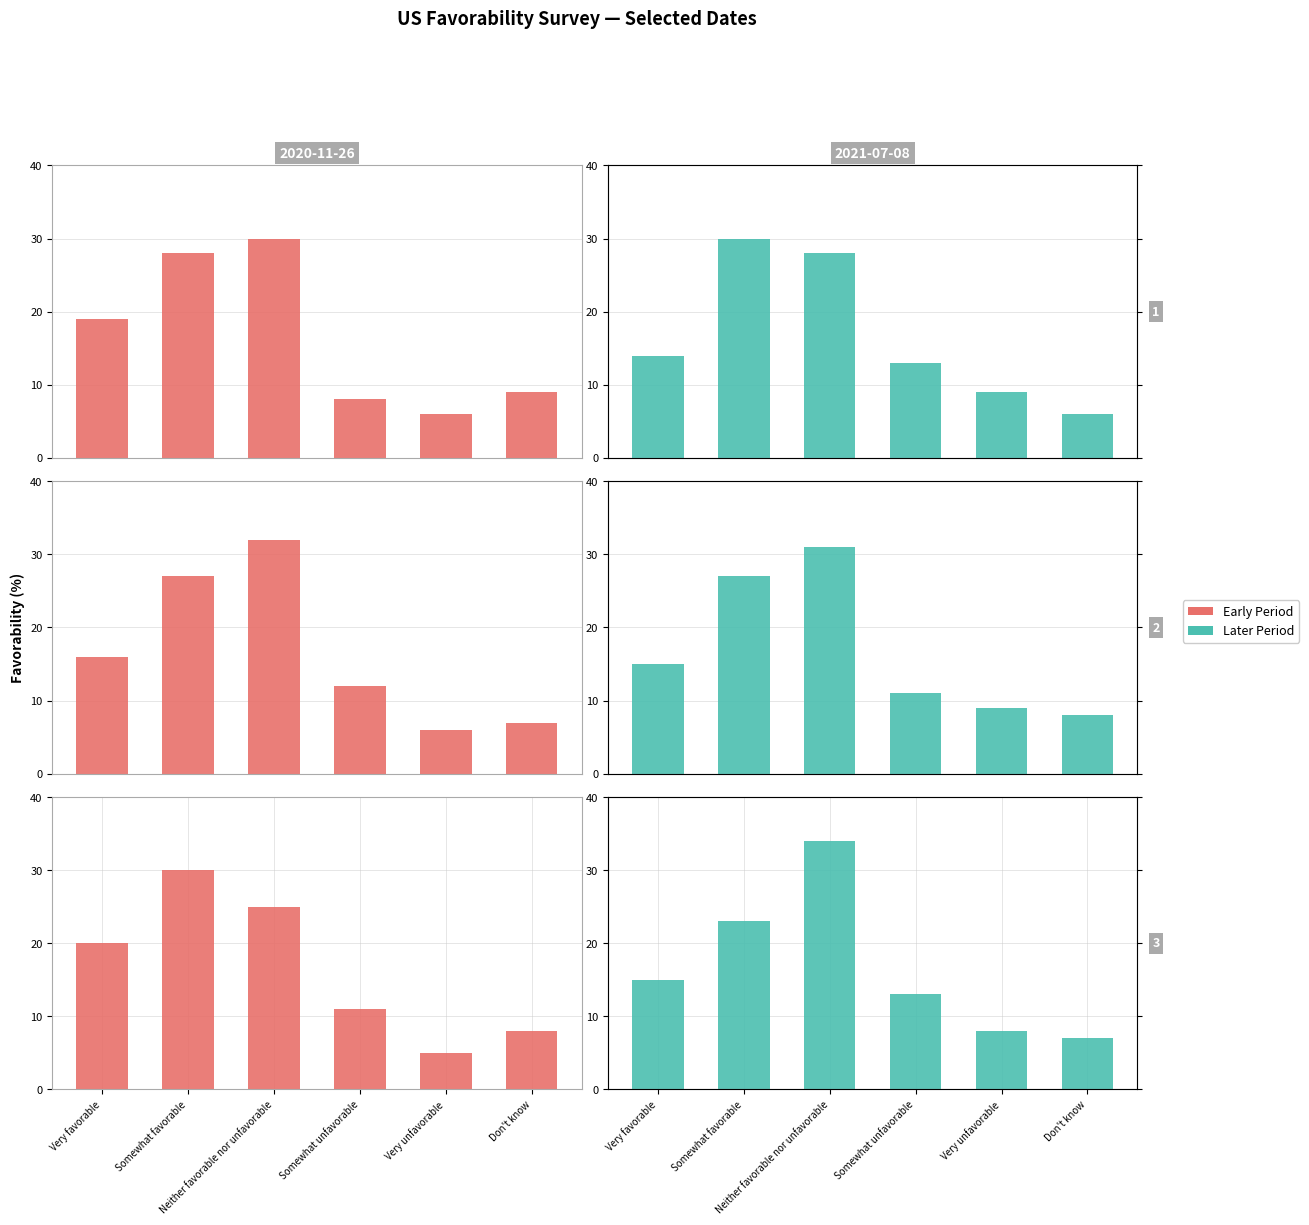

True or false: 2021-03-18 has a value of 9.6 at Don't know.

False